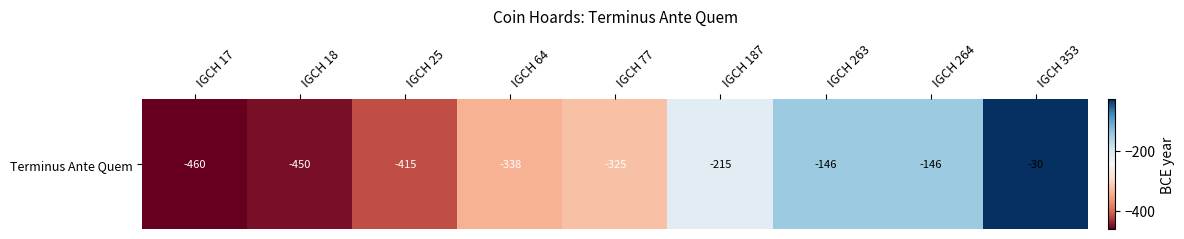

Rank the categories by value from highest to lowest.

IGCH 353, IGCH 263, IGCH 264, IGCH 187, IGCH 77, IGCH 64, IGCH 25, IGCH 18, IGCH 17